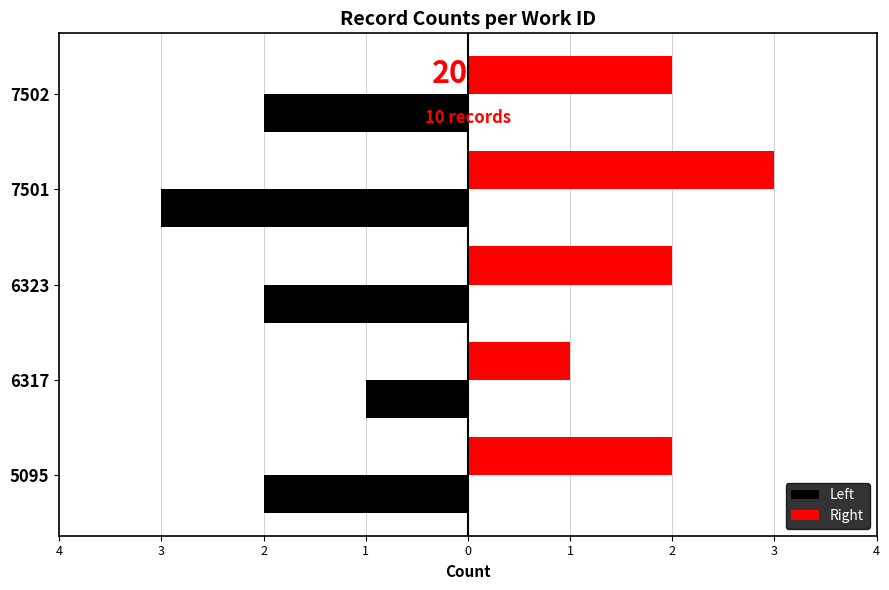

What are all the series names shown in the legend?

Left, Right